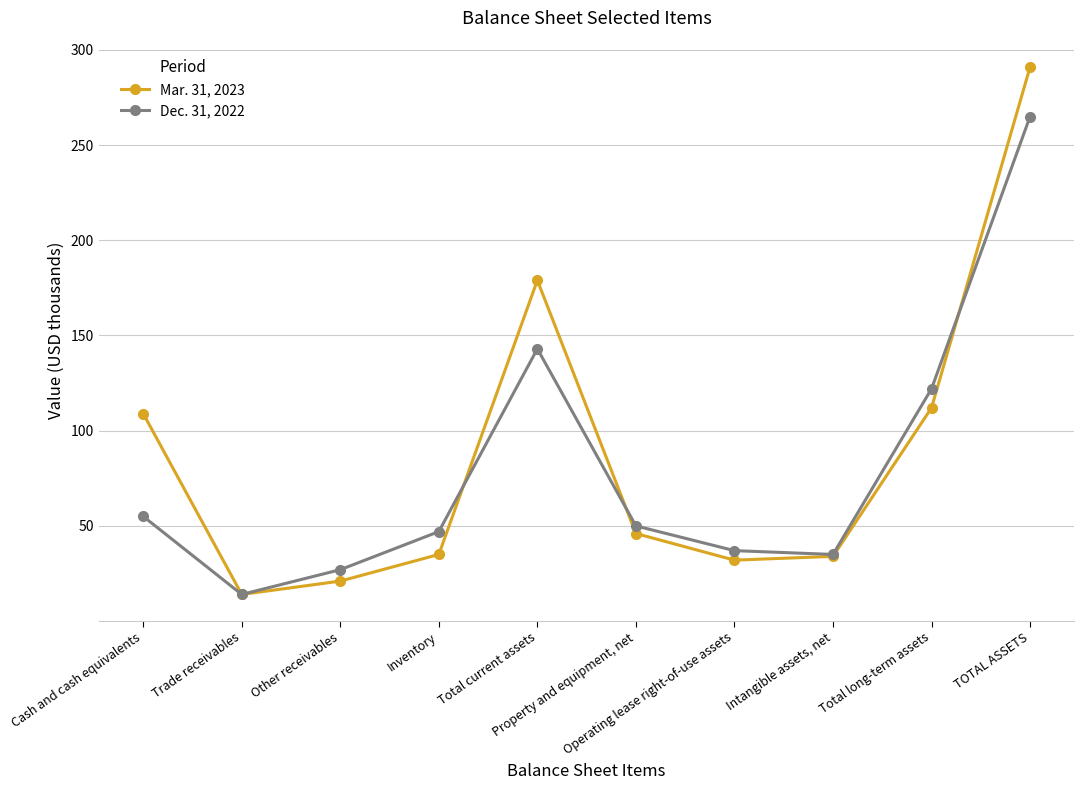

Which category has the highest value across all series?

TOTAL ASSETS